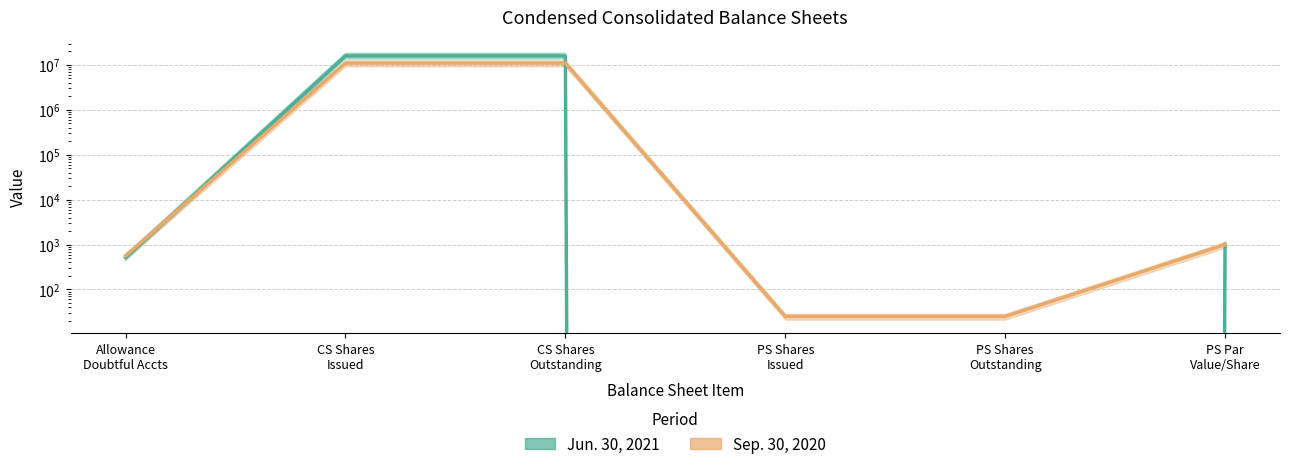

Reading right to left, what are all the values shown in this chart?

Jun. 30, 2021: PS Par
Value/Share=1000	PS Shares
Outstanding=0	PS Shares
Issued=0	CS Shares
Outstanding=15866655	CS Shares
Issued=15866655	Allowance
Doubtful Accts=513
Sep. 30, 2020: PS Par
Value/Share=1000	PS Shares
Outstanding=25	PS Shares
Issued=25	CS Shares
Outstanding=10977675	CS Shares
Issued=10977675	Allowance
Doubtful Accts=561